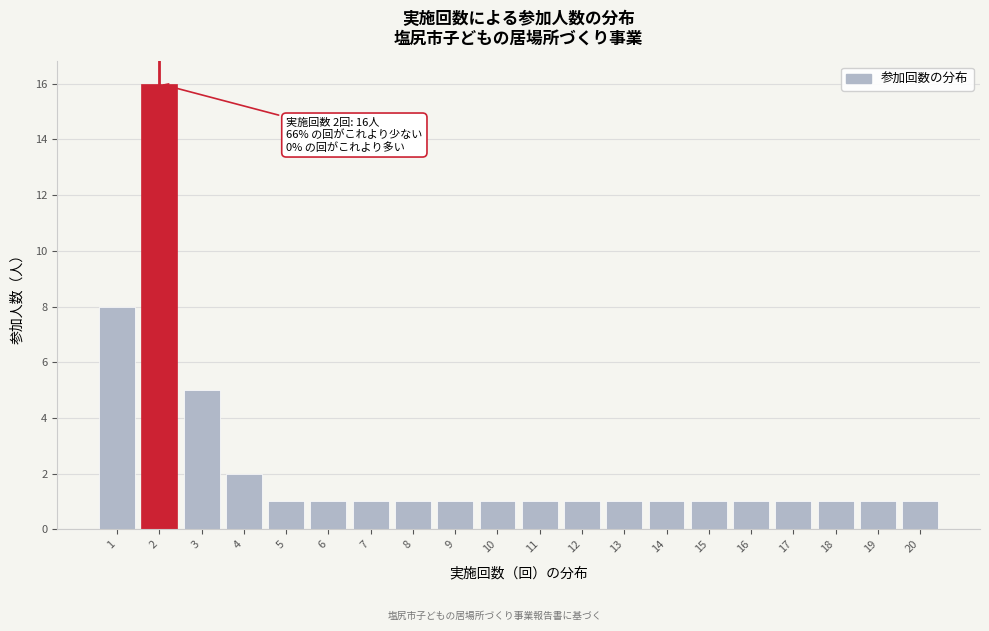

Reading right to left, what are all the values shown in this chart?

1	1	1	1	1	1	1	1	1	1	1	1	1	1	1	1	2	5	16	8